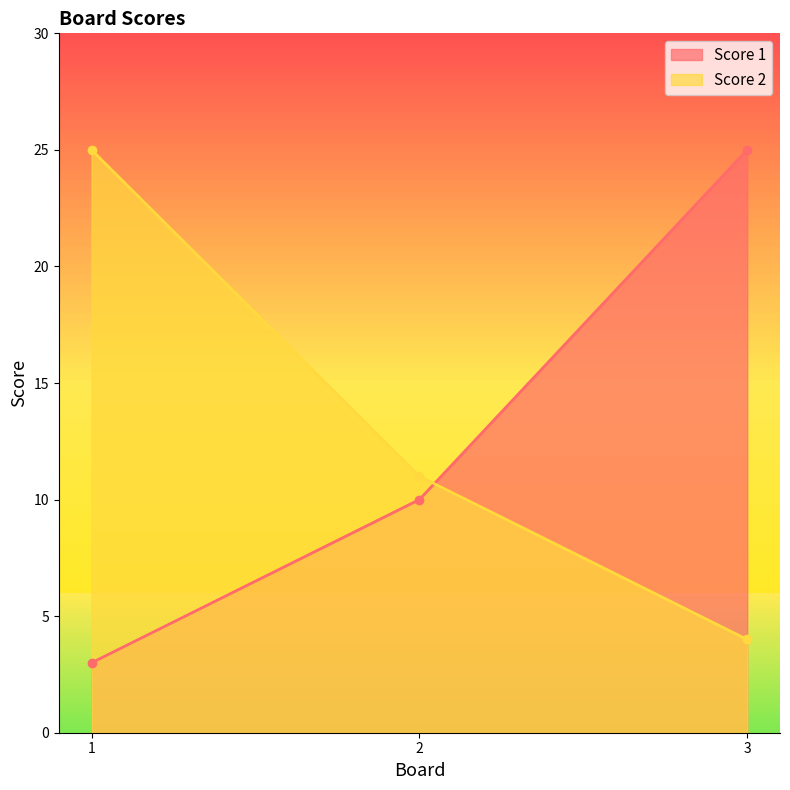

True or false: Score 1 has a value of 40 at 3.

False